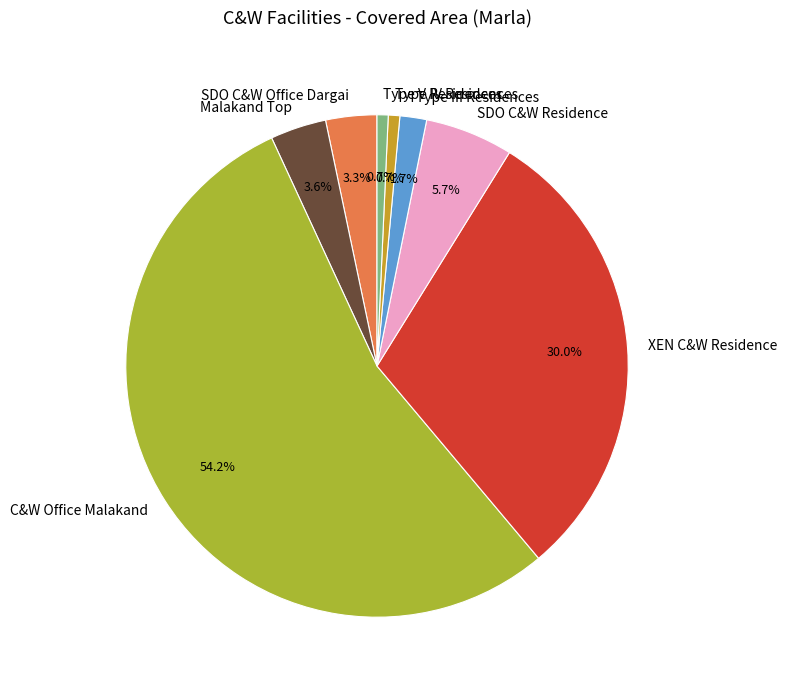

Is it true that C&W Office Malakand is 54% of the pie?

True